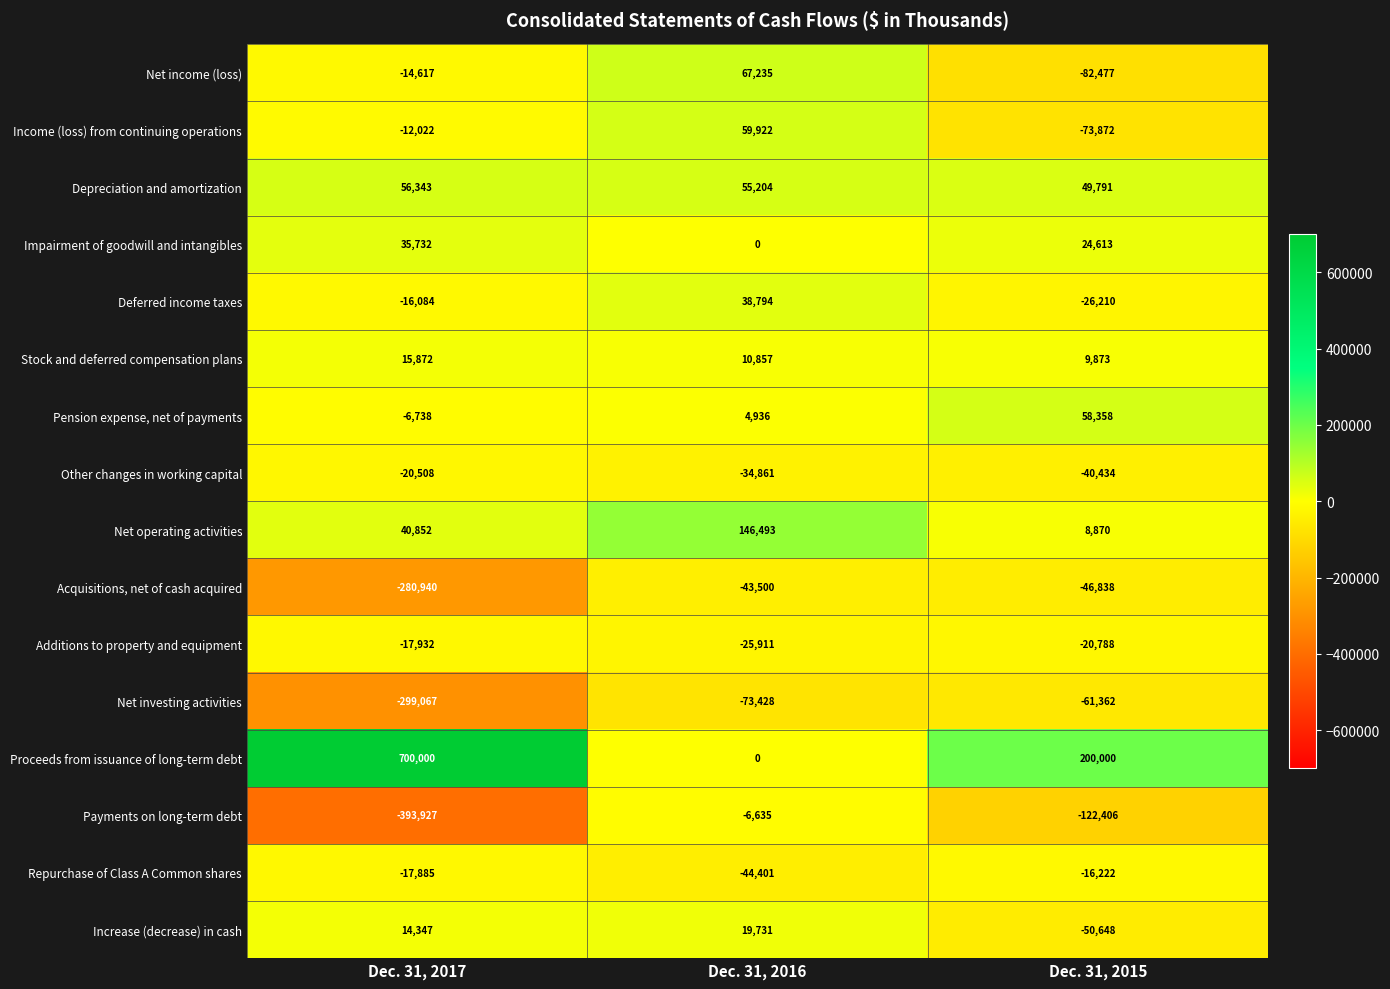

Which series changed the most between Dec. 31, 2017 and Dec. 31, 2016?

Proceeds from issuance of long-term debt